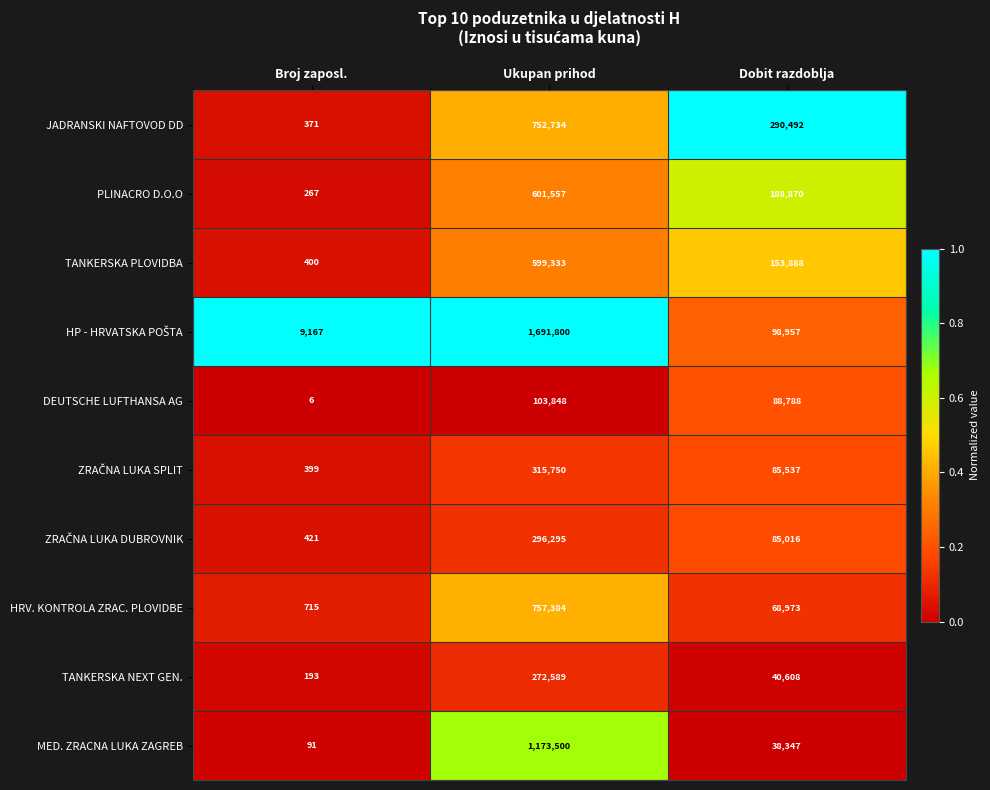

What is the spread (max minus min) of values at Dobit razdoblja?

252145